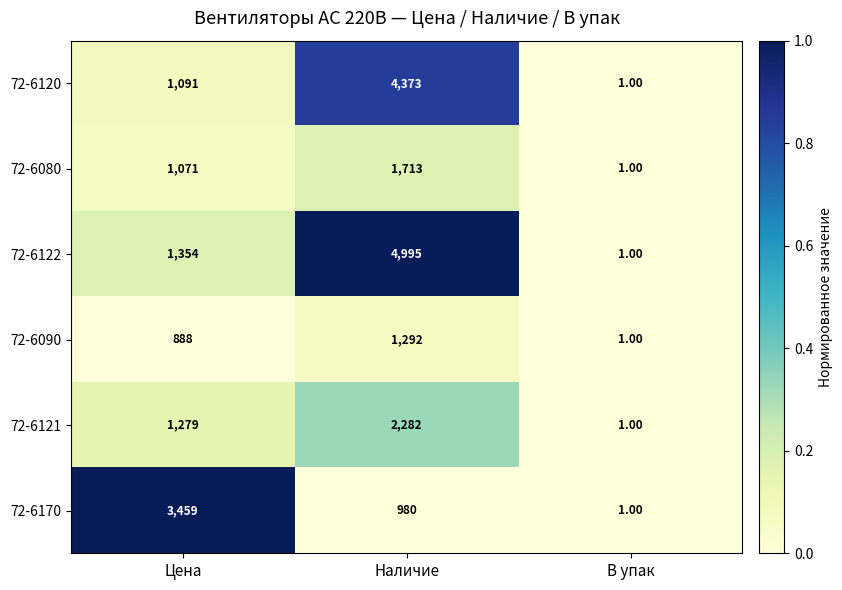

How many data points does each series have?

3